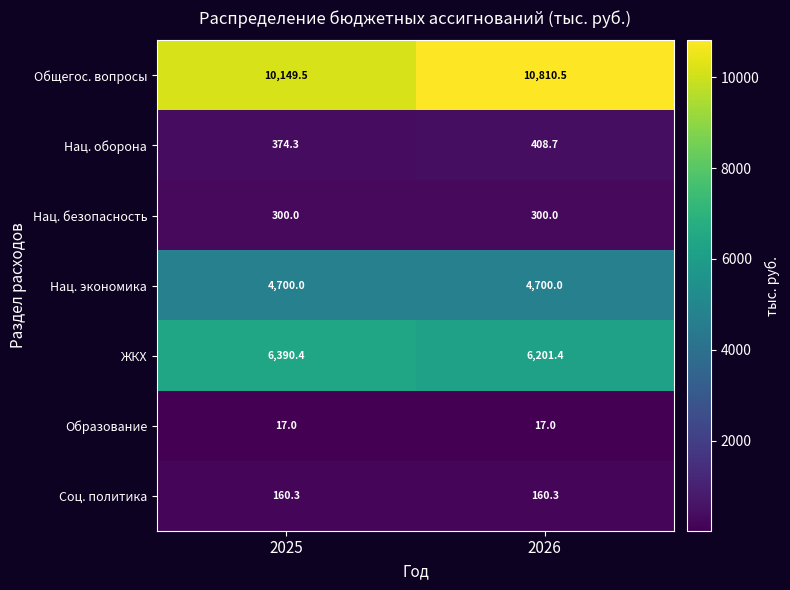

What is the maximum value for Нац. безопасность?

300.0